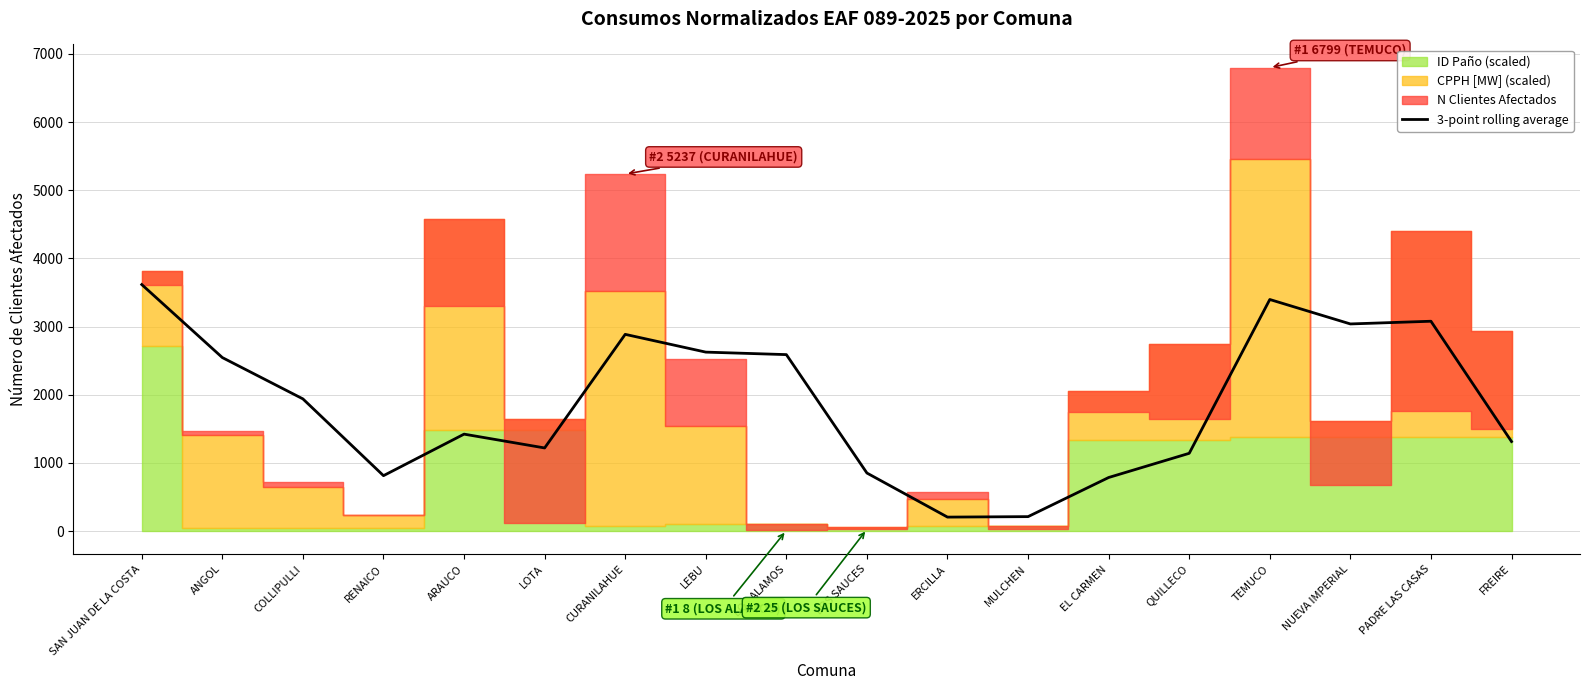

True or false: the data has more than 1 interior local peaks.

True